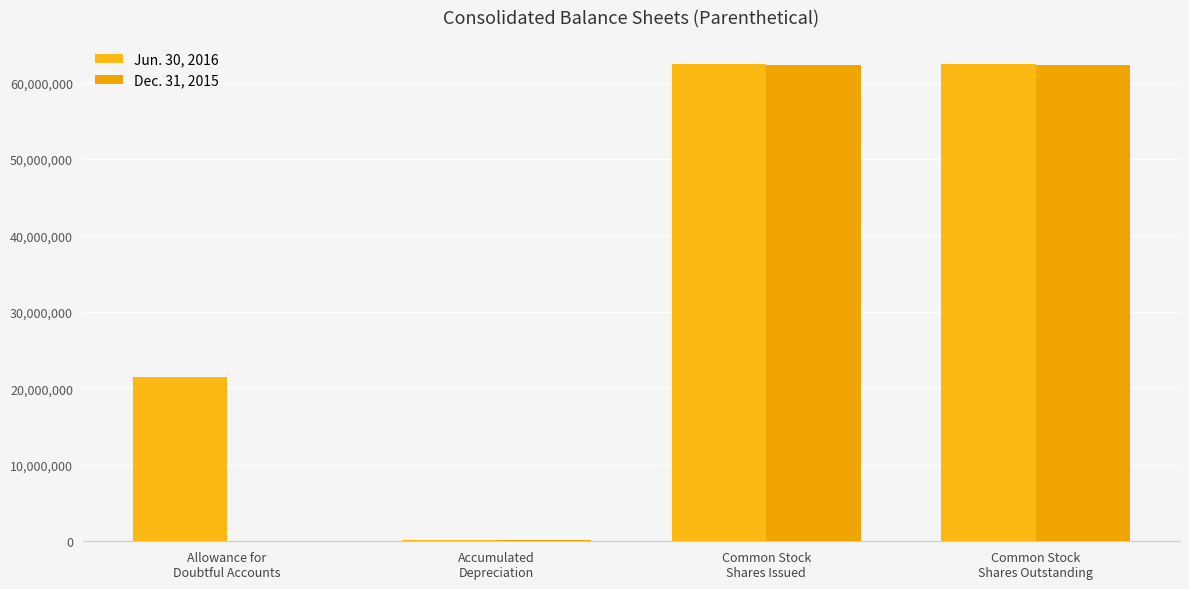

How many distinct data groups are displayed?

2